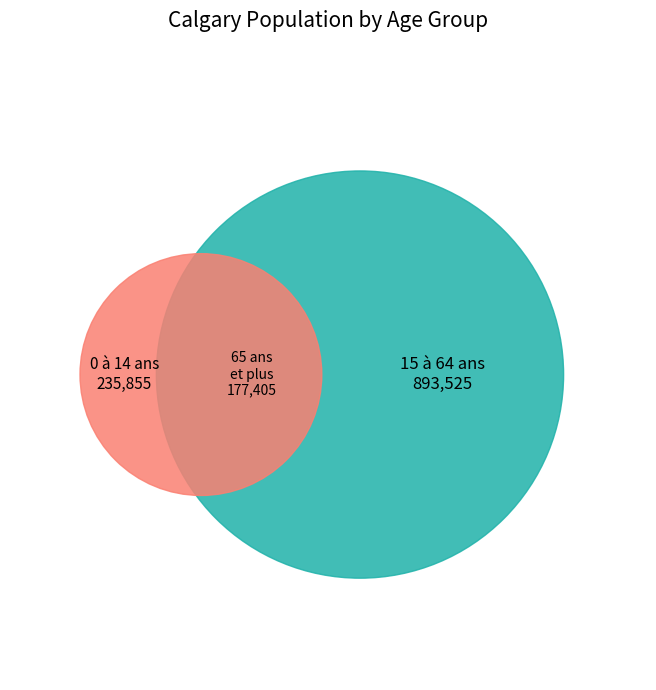

How many slices are in this pie chart?

3